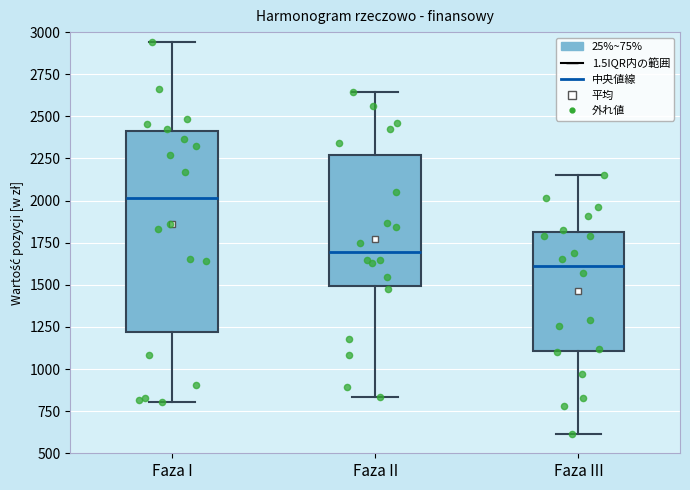

Where does the median line of the box for Faza II sit on the y-axis? The values are not printed on the chart, so give them approximately, as read against the axis.

1700